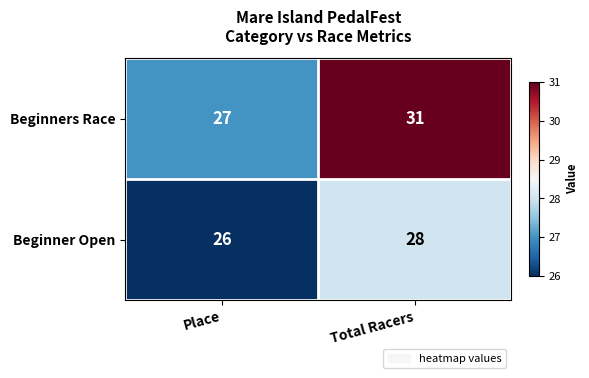

Which series has the widest spread of values?

Beginners Race